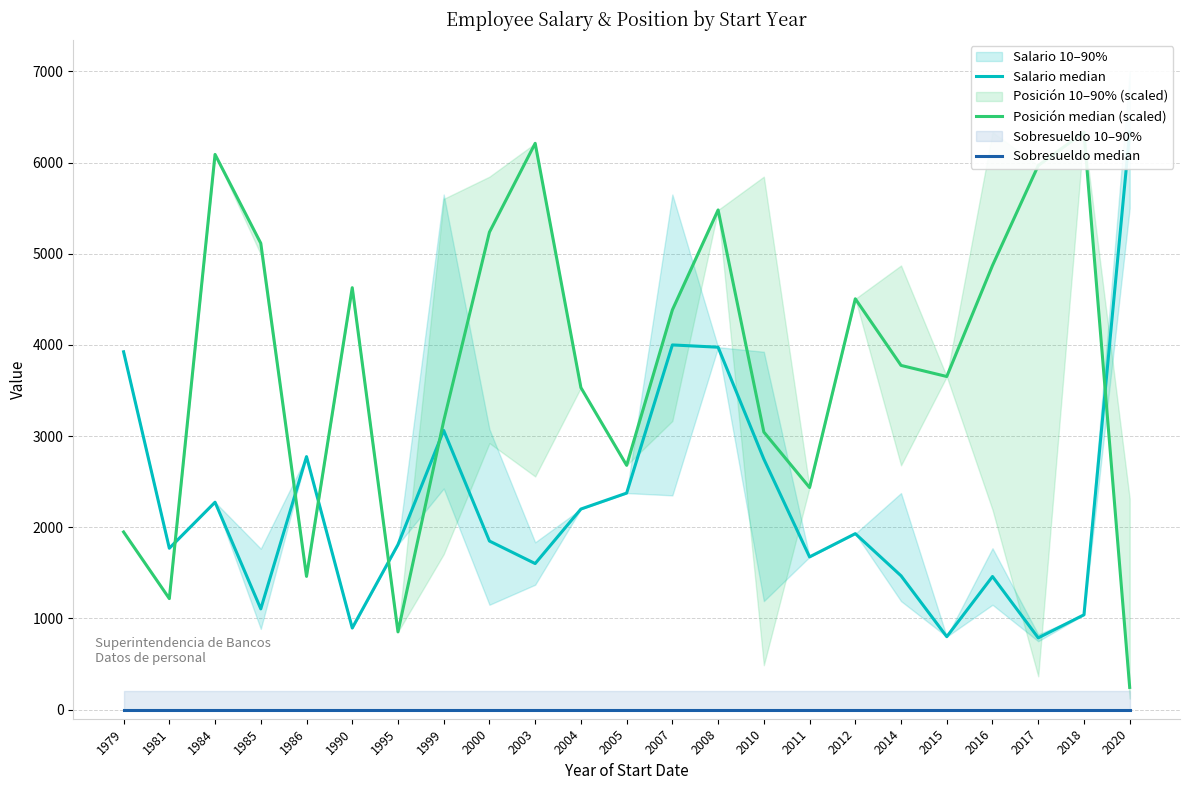

Which series changed the most between 1985 and 1990?

Posición median (scaled)